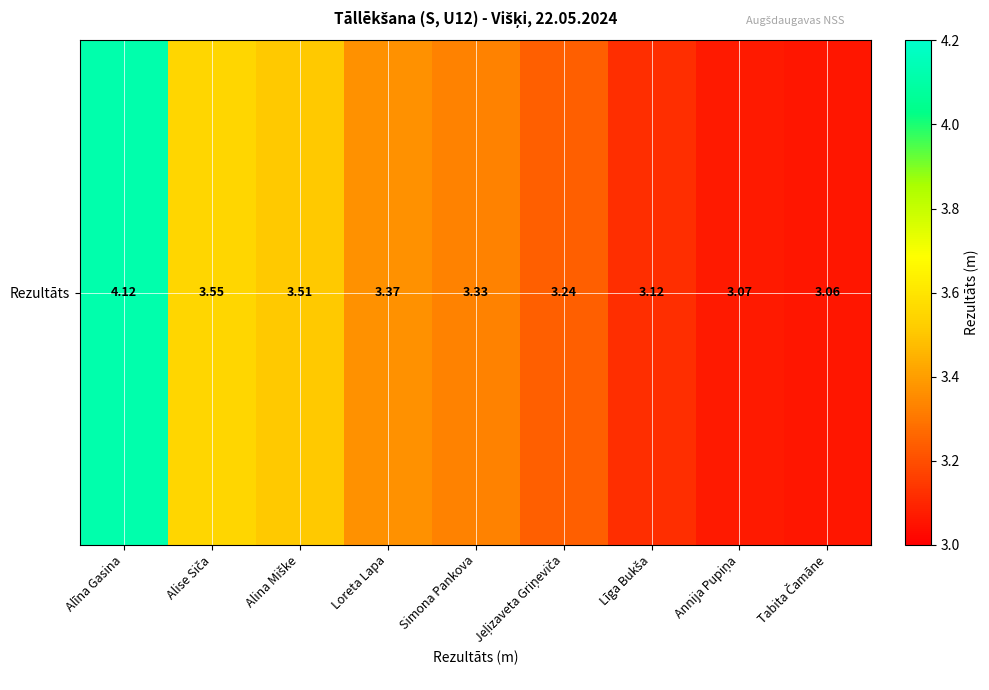

How many categories are shown in the chart?

9